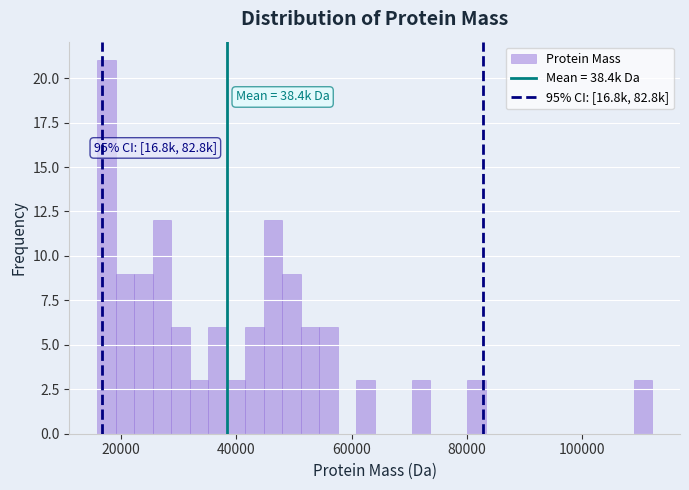

Around what value on the x-axis is the tallest bar? Give the approximate position of its centre, as read against the axis.

18000